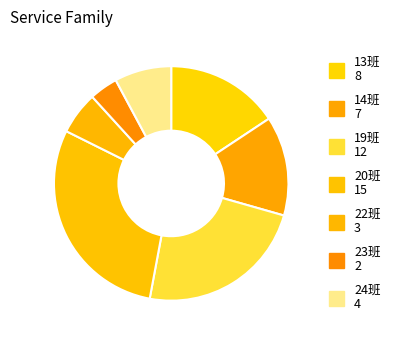

What is the ratio of the value at 24班 to the value at 14班?

0.6